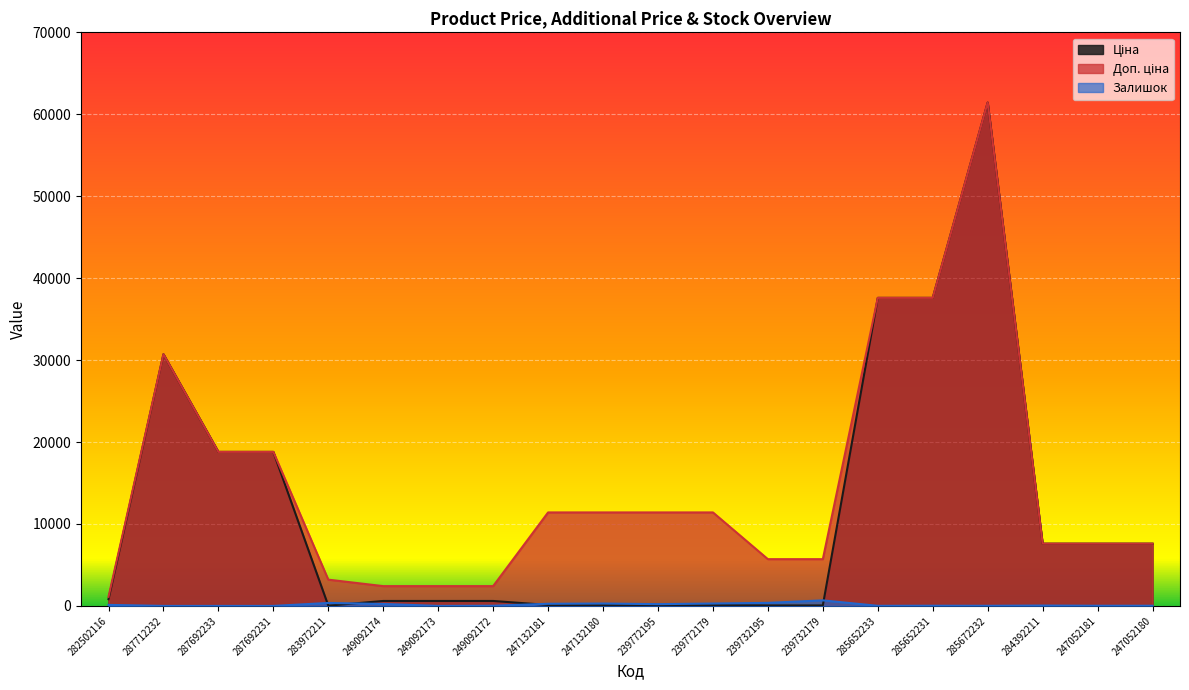

Reading left to right, extract all data points from this chart.

Ціна: 282502116=818.5	287712232=30717.1	287692233=18796.8	287692231=18796.8	283972211=32.0	249092174=603.7	249092173=603.7	249092172=603.7	247132181=114.1	247132180=114.1	239772195=114.1	239772179=114.1	239732195=57.0	239732179=57.0	285652233=37593.6	285652231=37593.6	285672232=61434.3	284392211=7596.5	247052181=7596.5	247052180=7596.5
Доп. ціна: 282502116=1109.2	287712232=30717.1	287692233=18796.8	287692231=18796.8	283972211=3205.0	249092174=2414.8	249092173=2414.8	249092172=2414.8	247132181=11410.0	247132180=11410.0	239772195=11410.0	239772179=11410.0	239732195=5705.0	239732179=5705.0	285652233=37593.6	285652231=37593.6	285672232=61434.3	284392211=7596.5	247052181=7596.5	247052180=7596.5
Залишок: 282502116=125.0	287712232=0.0	287692233=0.0	287692231=0.0	283972211=360.0	249092174=238.0	249092173=0.0	249092172=21.0	247132181=260.0	247132180=290.0	239772195=215.0	239772179=290.0	239732195=370.0	239732179=676.0	285652233=12.0	285652231=22.0	285672232=15.0	284392211=43.0	247052181=20.0	247052180=21.0